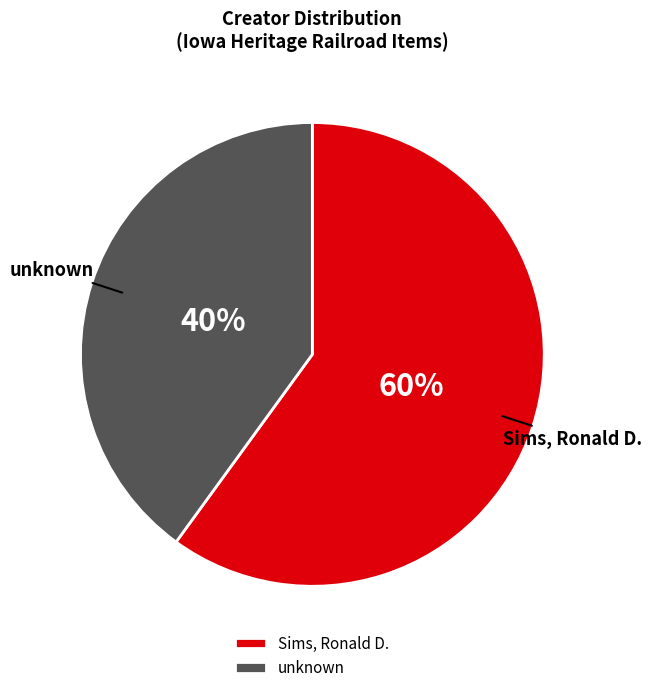

What percentage is the unknown slice, to the nearest percent?

40%